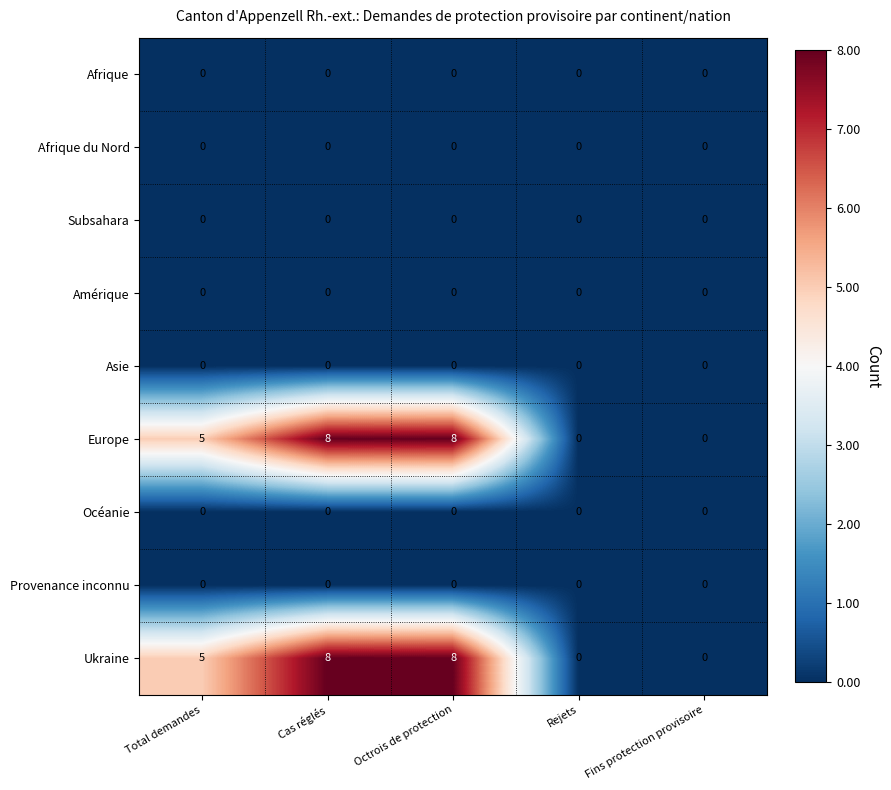

The value of Afrique du Nord at Fins protection provisoire is 0. True or false?

True